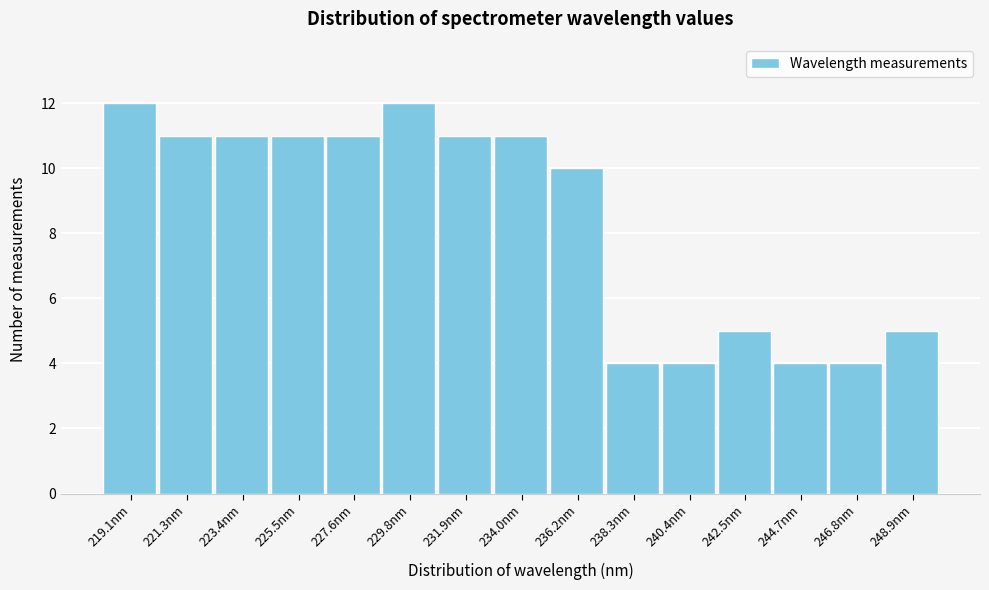

How tall is the bar that spans 220.0 to 222.5 on the x-axis? Neither the bar edges nor the heights are printed on the chart, so give them approximately, as read against the axes.

11